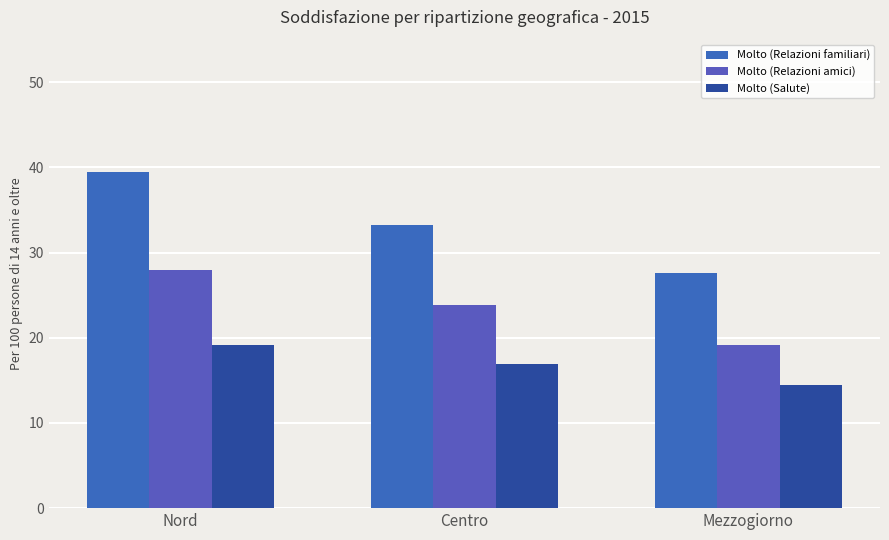

Are the bars horizontal?

No